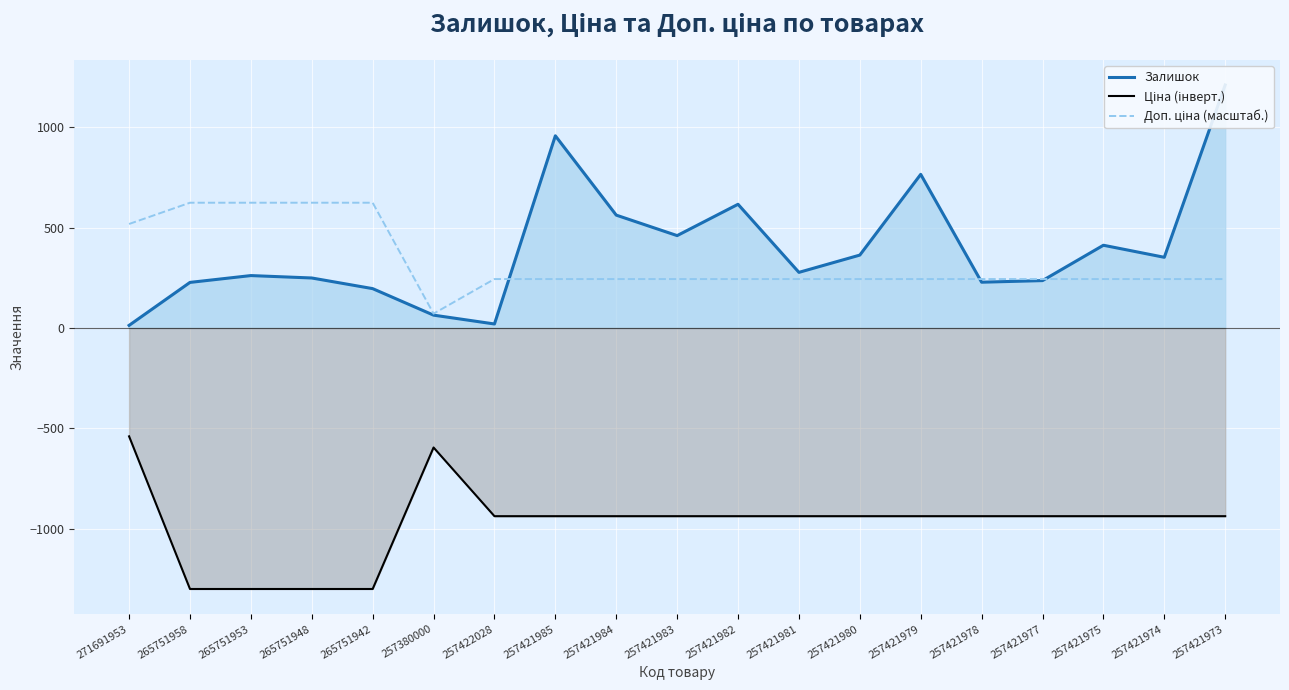

How many data points in Ціна (інверт.) are less than -937?

4